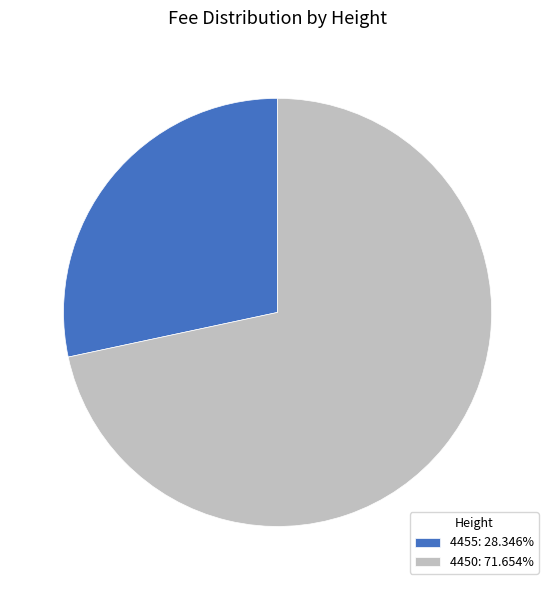

Approximately how many times larger is the value at 4455: 28.346% compared to 4450: 71.654%?

0.4